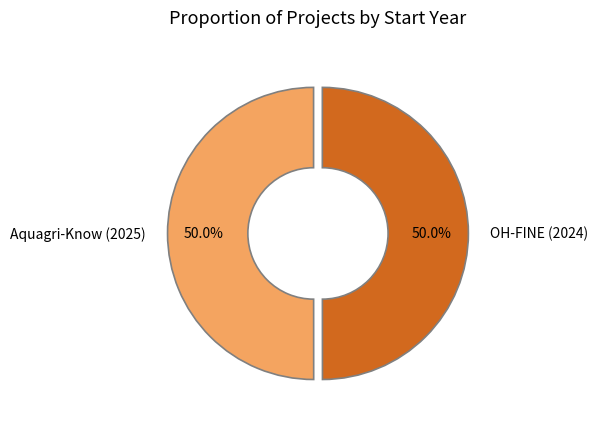

Approximately how many times larger is the value at Aquagri-Know (2025) compared to OH-FINE (2024)?

1.0